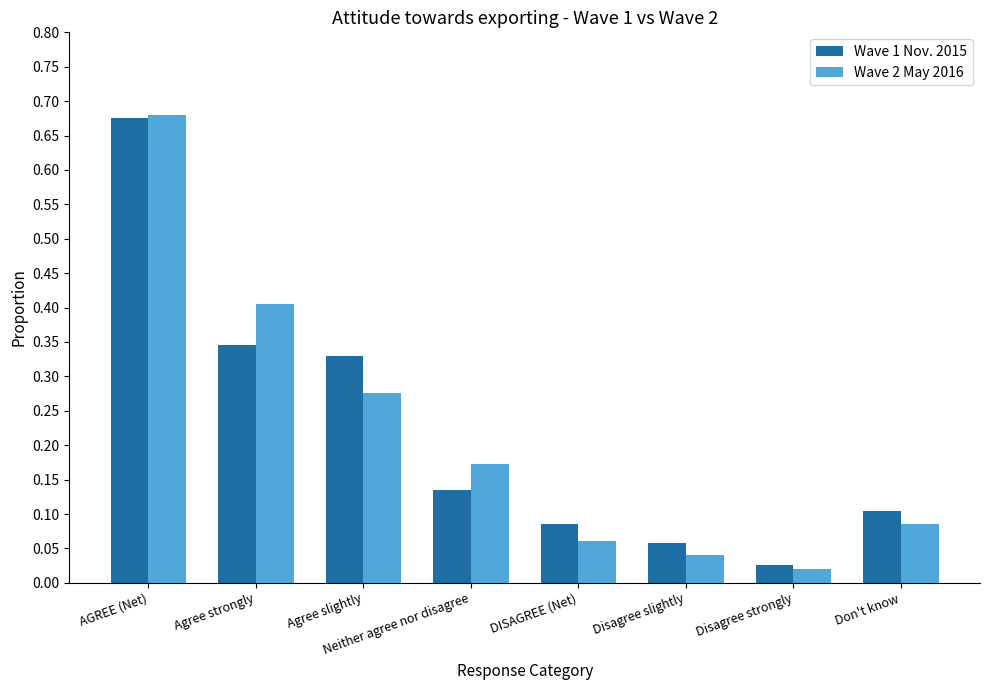

At Agree slightly, list the series in order from smallest to largest.

Wave 2 May 2016, Wave 1 Nov. 2015